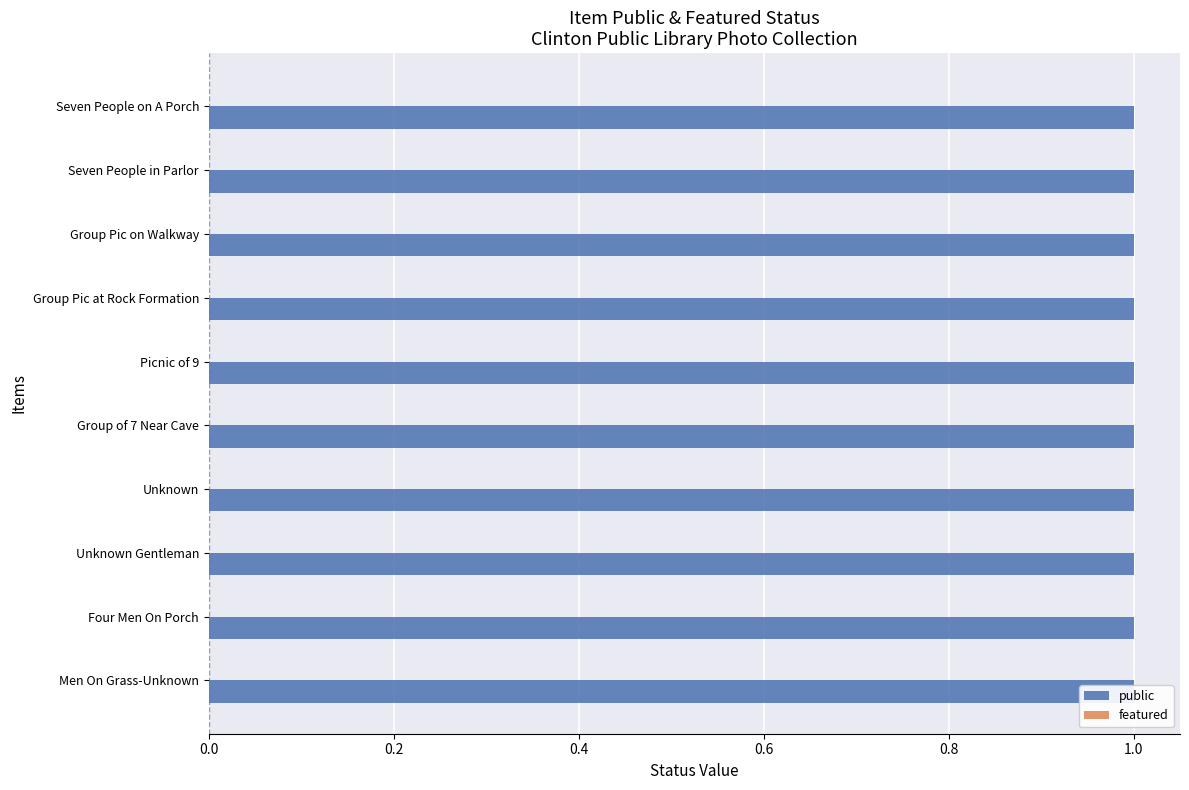

True or false: featured has a value of 0 at Group Pic at Rock Formation.

True